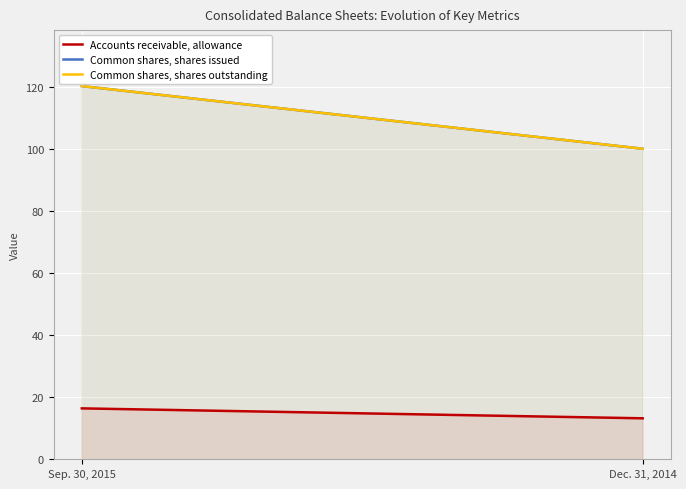

Which series changed the most between Sep. 30, 2015 and Dec. 31, 2014?

Common shares, shares issued